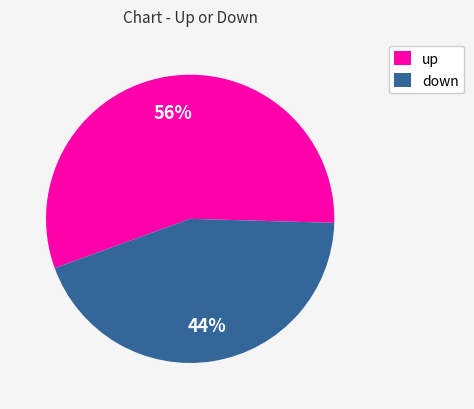

What is the majority slice?

up